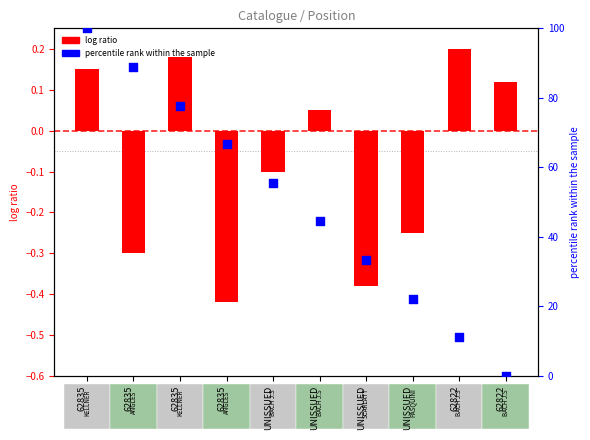

Which series contains the lowest Y value?

log ratio